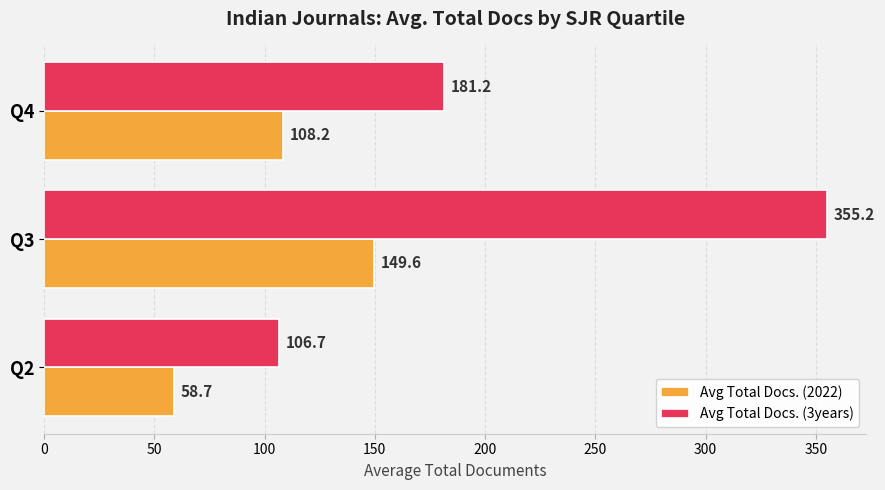

What is the spread (max minus min) of values at Q2?

48.0